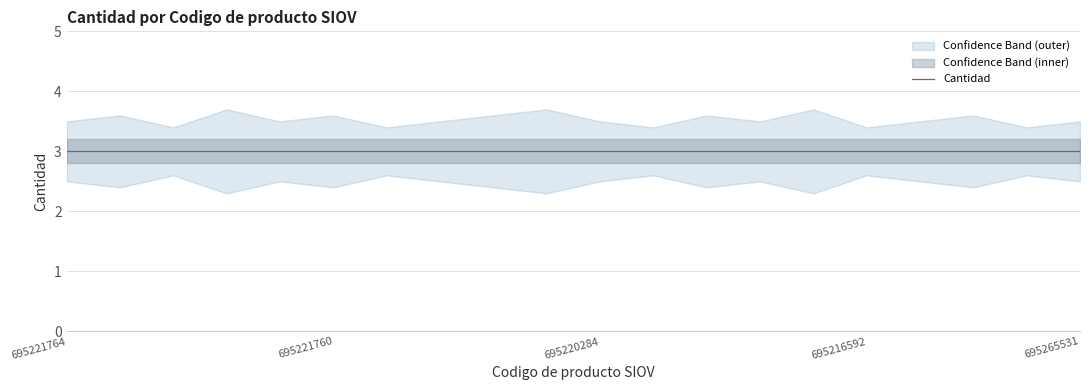

Is this an area chart (filled region under the line)?

No